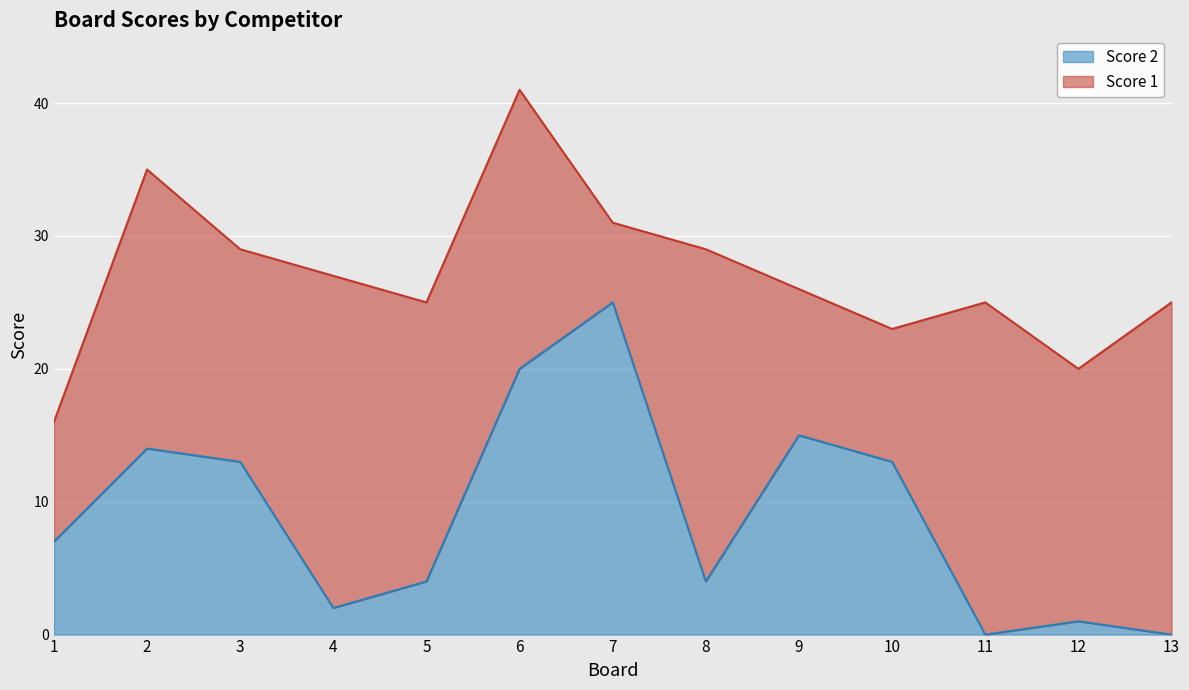

Rank the categories by value from lowest to highest.

11, 13, 12, 4, 5, 8, 1, 3, 10, 2, 9, 6, 7